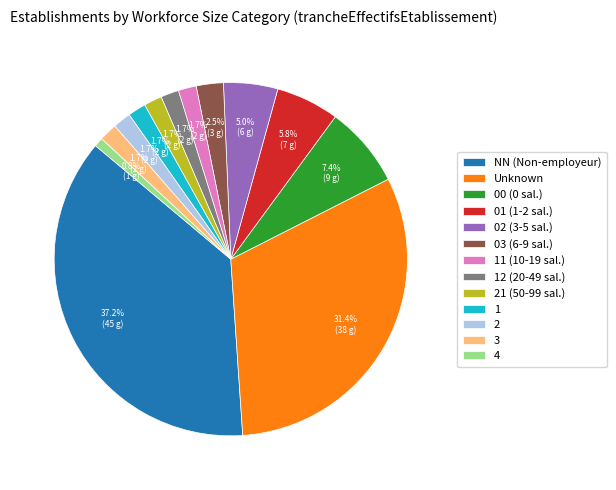

Which category has the biggest portion of the pie?

NN (Non-employeur)